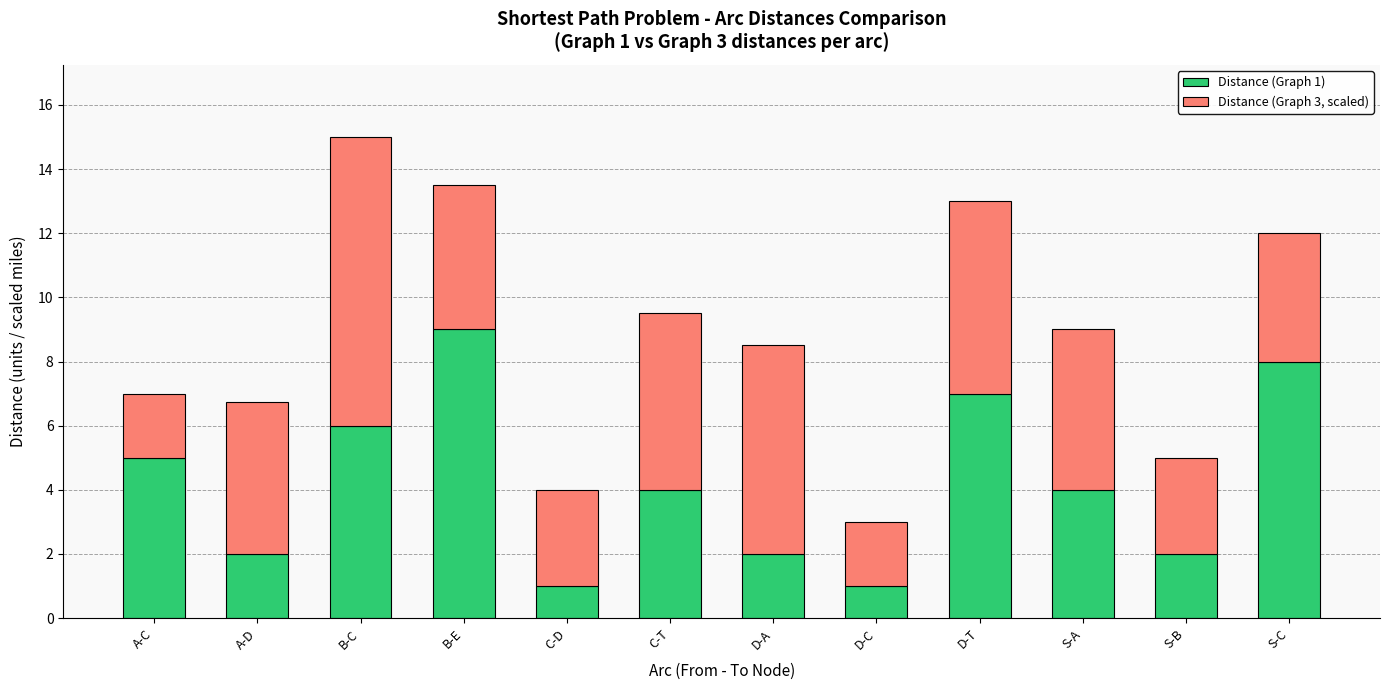

What is the highest value of the Distance (Graph 1) series?

9.0